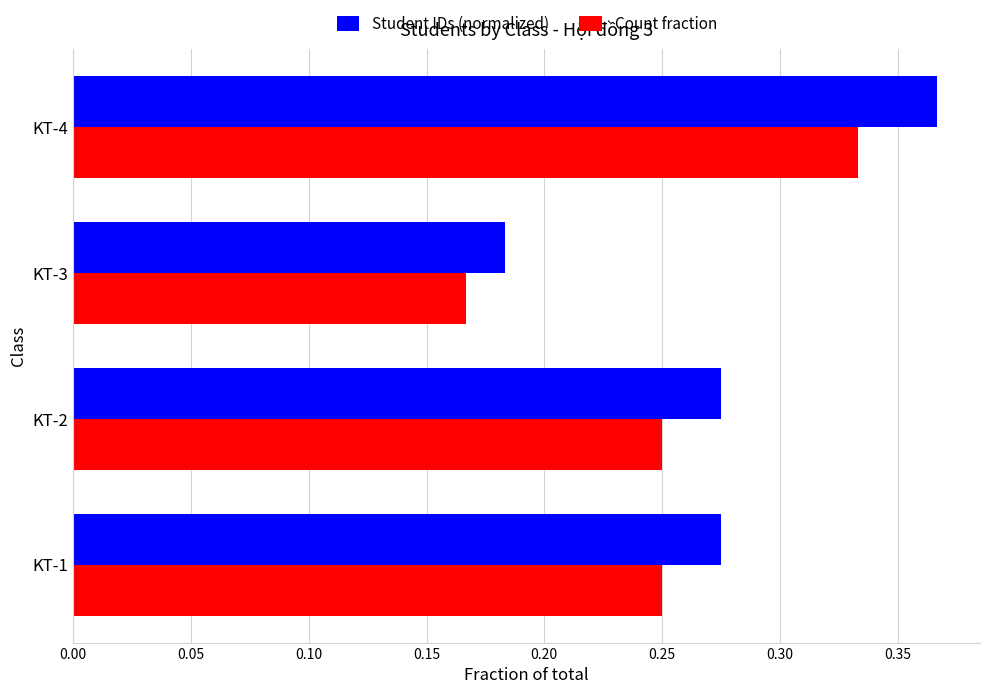

The value of Student IDs (normalized) at KT-4 is 0.1. True or false?

False